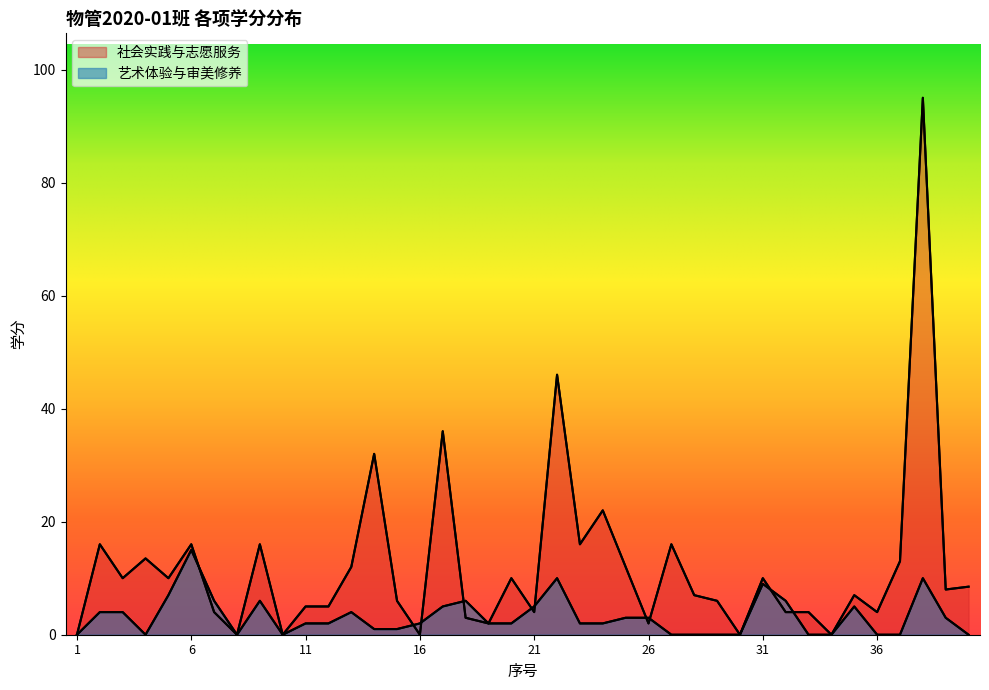

The value of 艺术体验与审美修养 at 16 is 1.3. True or false?

False